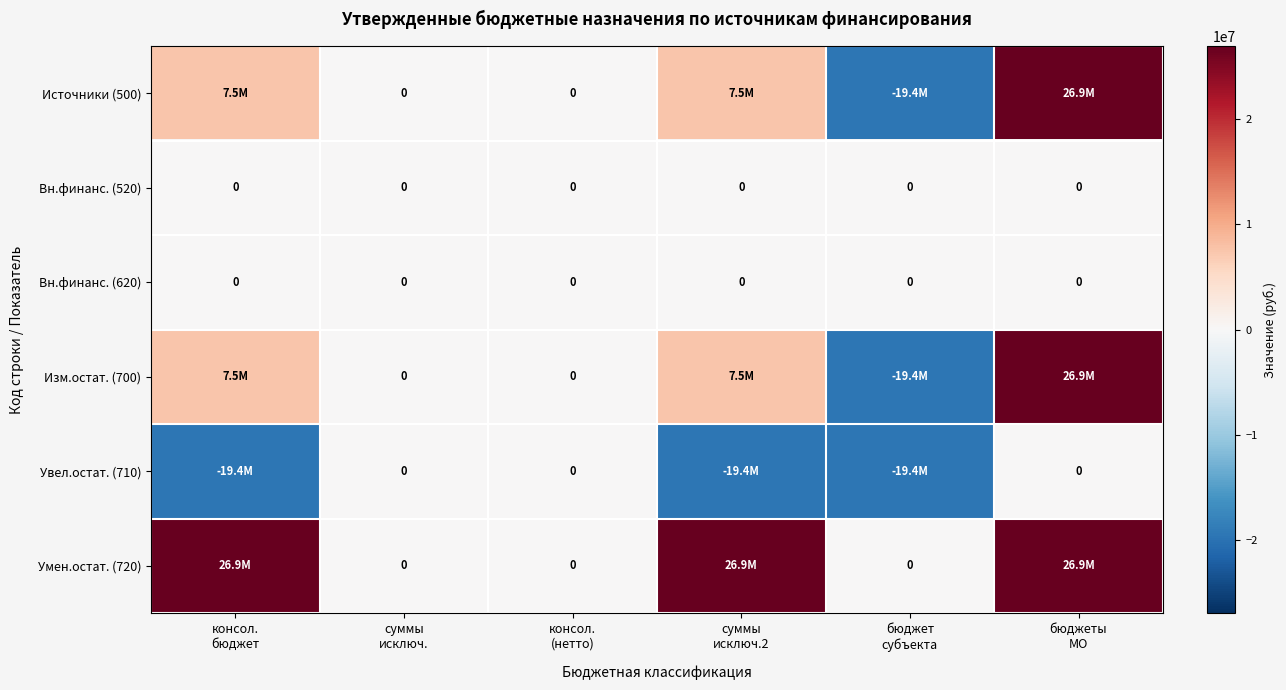

List the series in order of their peak value, highest first.

Источники (500), Изм.остат. (700), Умен.остат. (720), Вн.финанс. (520), Вн.финанс. (620), Увел.остат. (710)